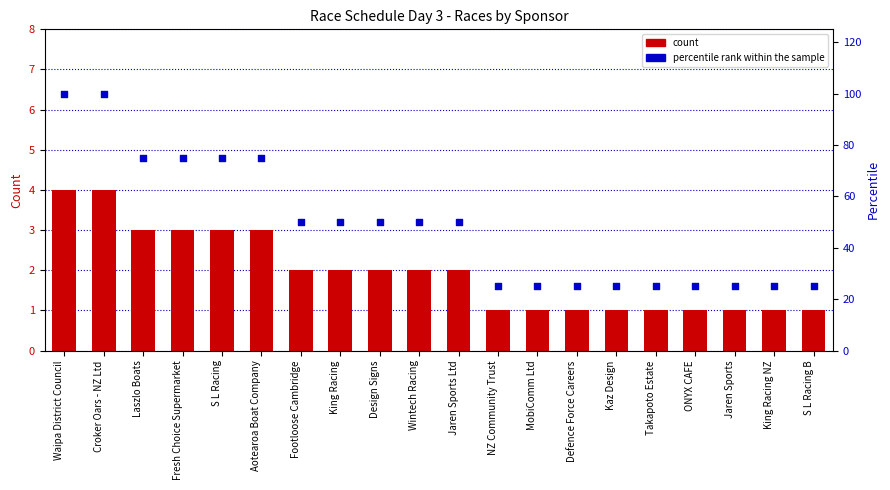

Which series has the largest total across all categories?

percentile rank within the sample